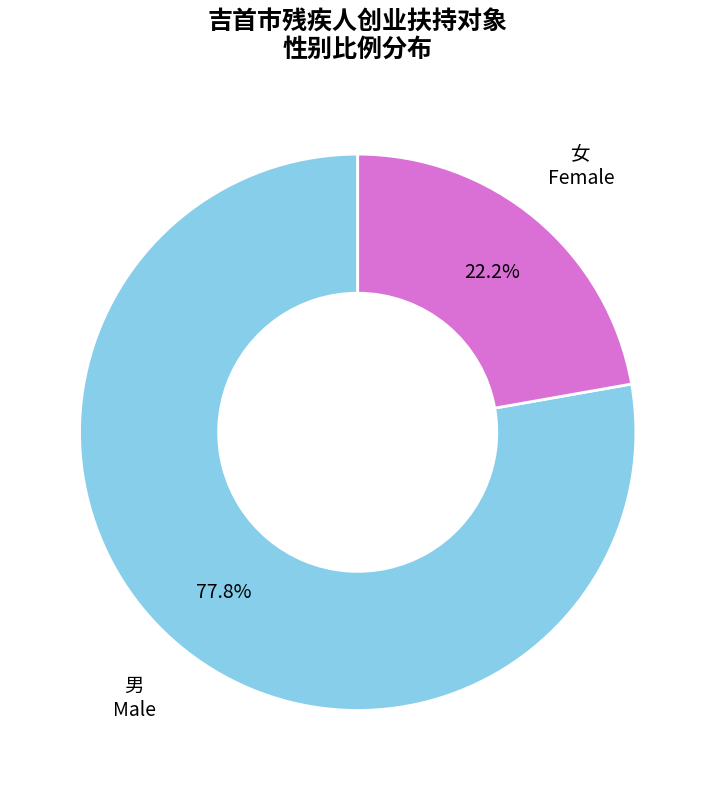

Is there a majority slice in this chart?

Yes